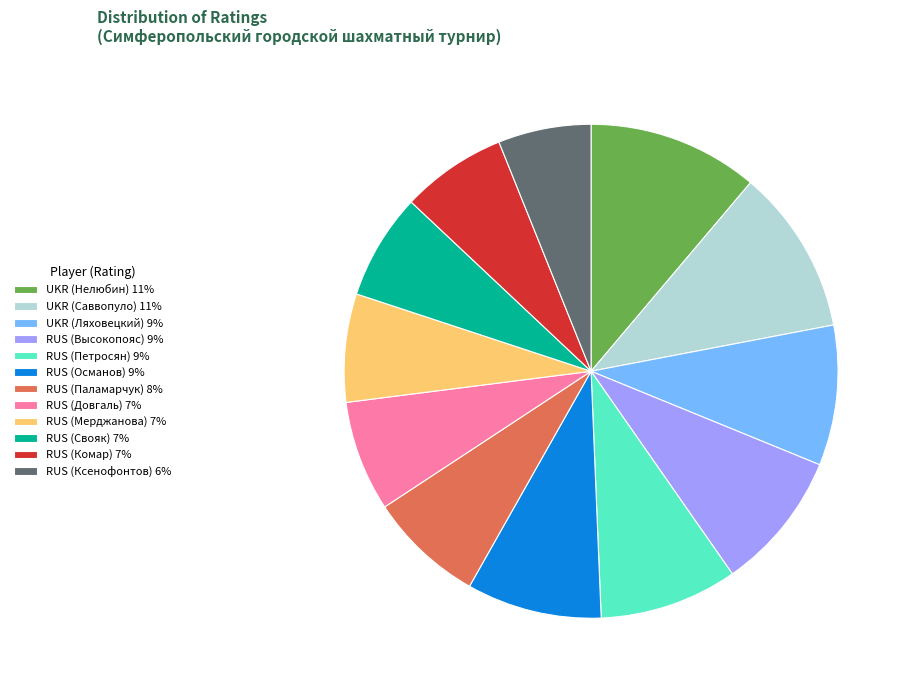

Does UKR (Ляховецкий) account for over 50% of the chart?

No